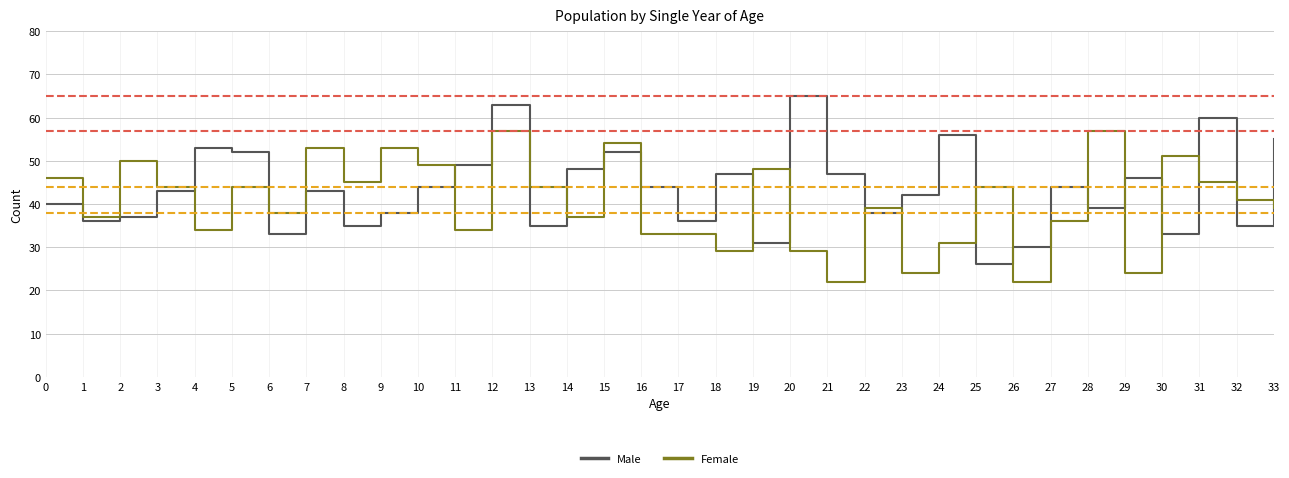

How many interior local peaks does the Male series have?

10